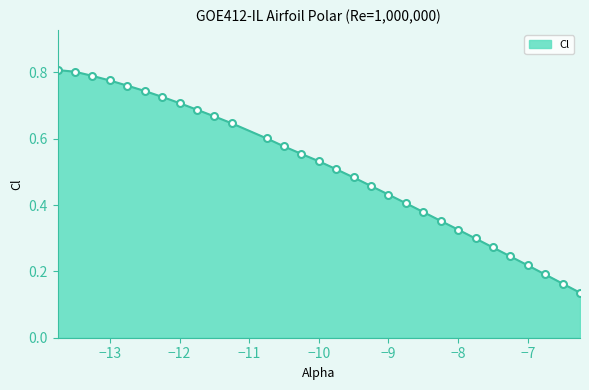

What is the maximum value shown in the chart?

0.8